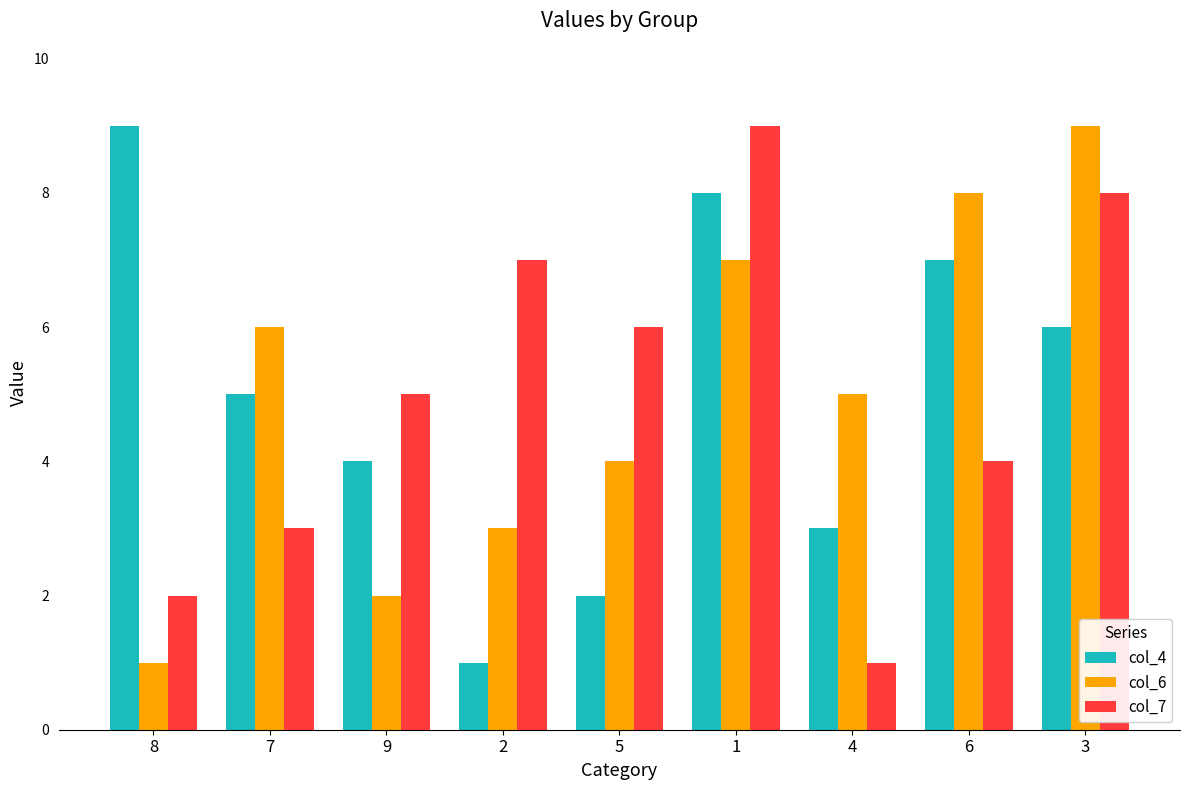

What is the greatest value displayed?

9